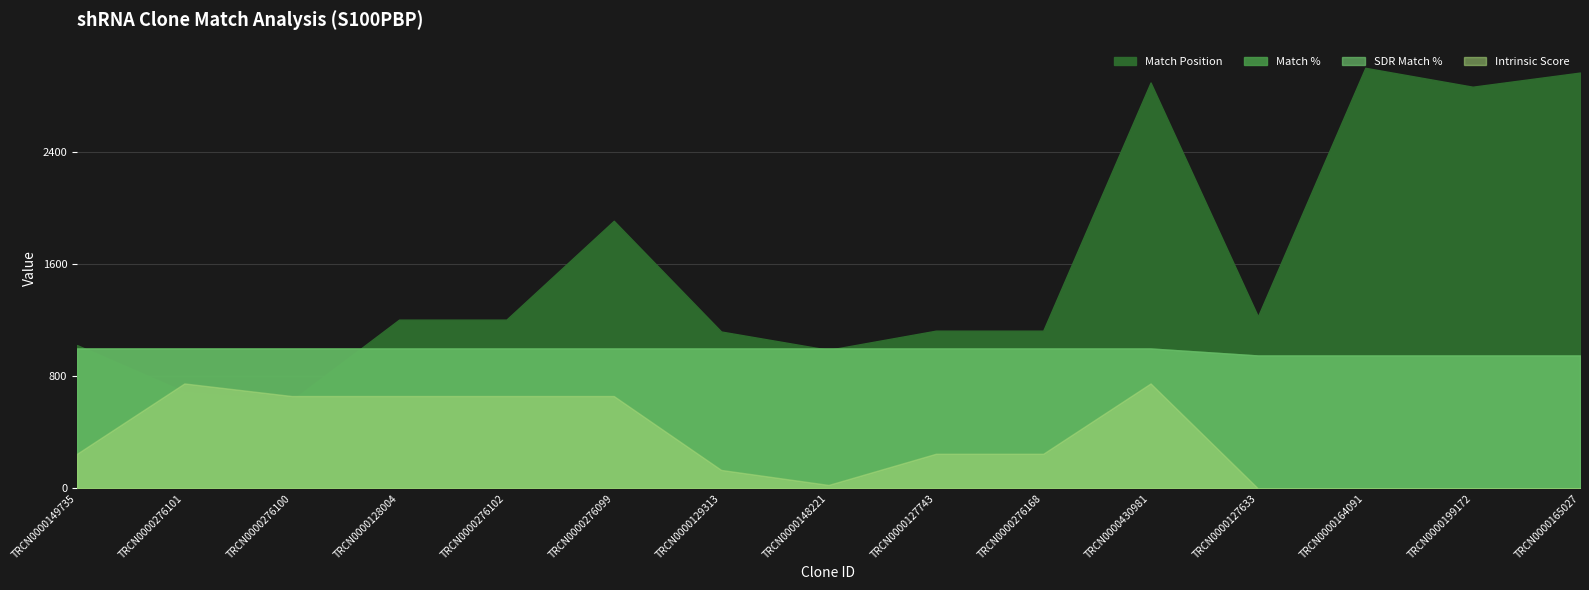

Between TRCN0000276102 and TRCN0000276099, which series saw the biggest shift?

Match Position